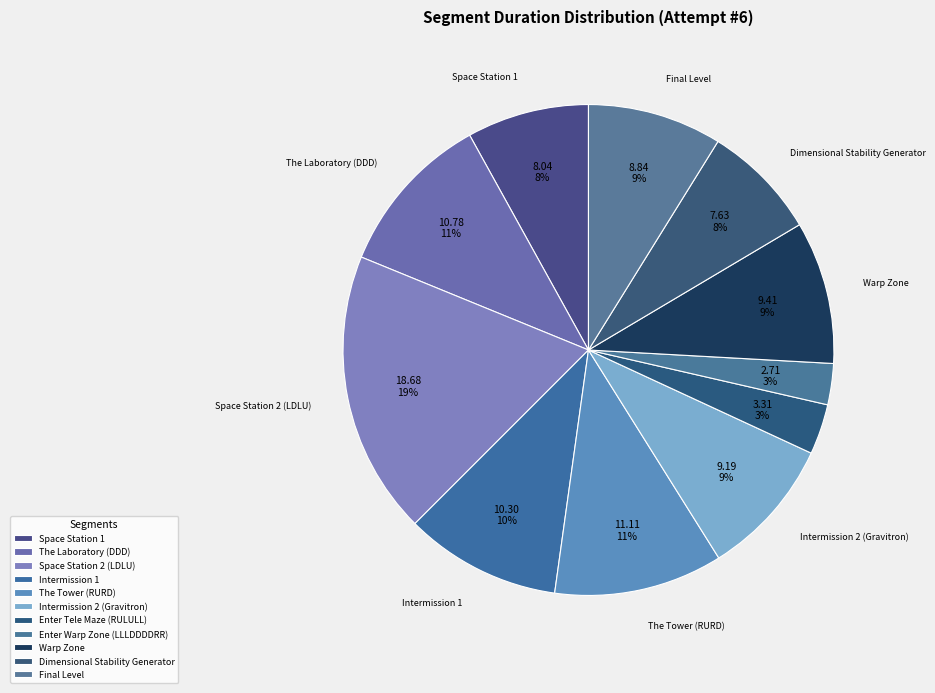

Count the number of slices in the pie.

11